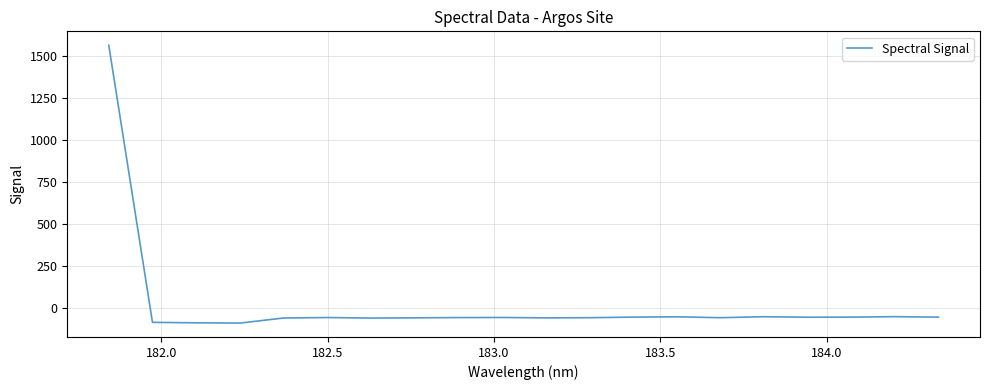

What is the difference between the maximum and minimum values?

1654.8